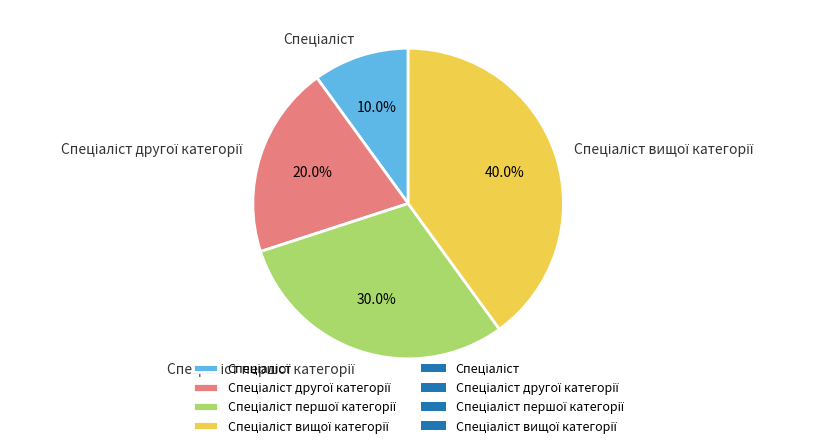

Is there a majority slice in this chart?

No